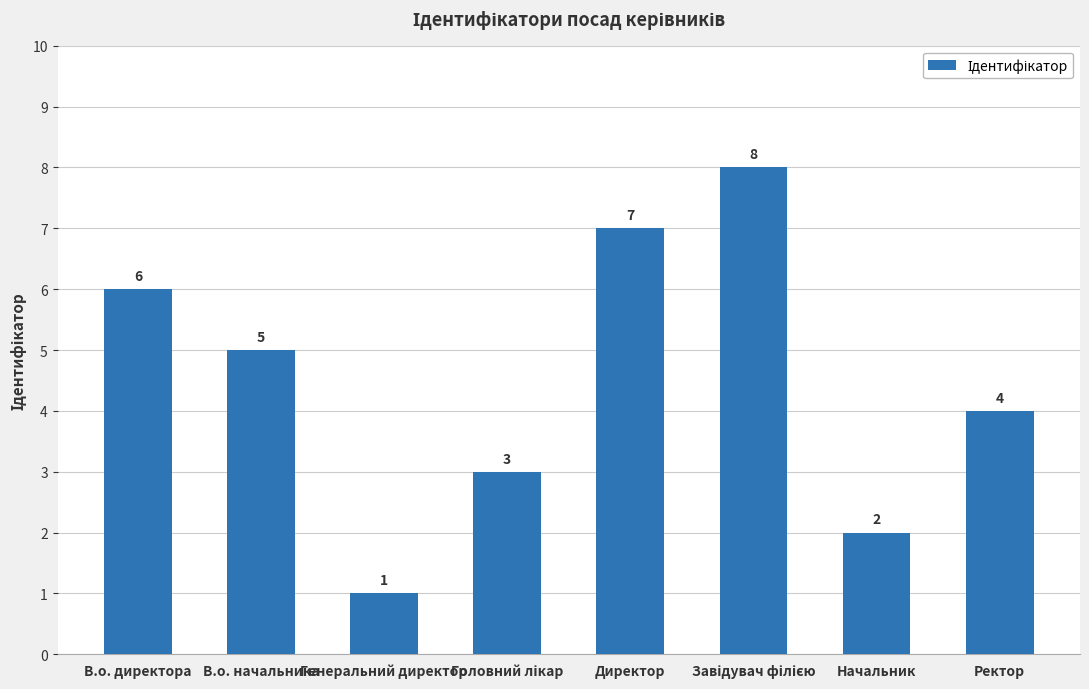

How many values are between 3 and 7?

5